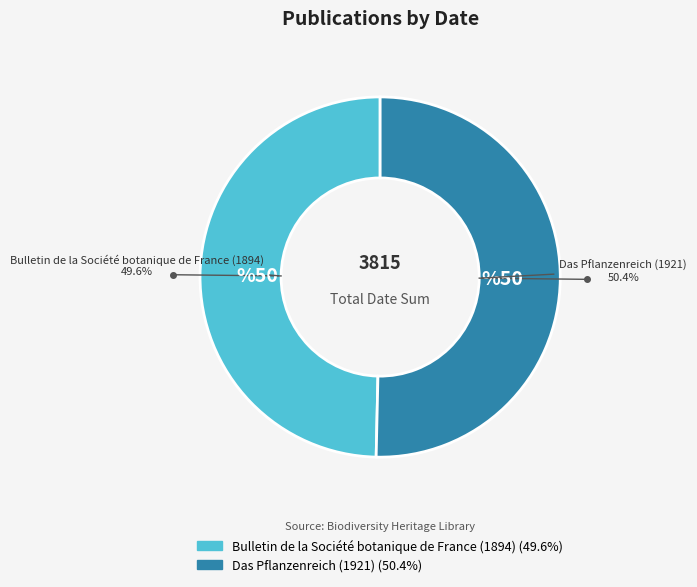

Does Das Pflanzenreich (1921) account for over 50% of the chart?

Yes